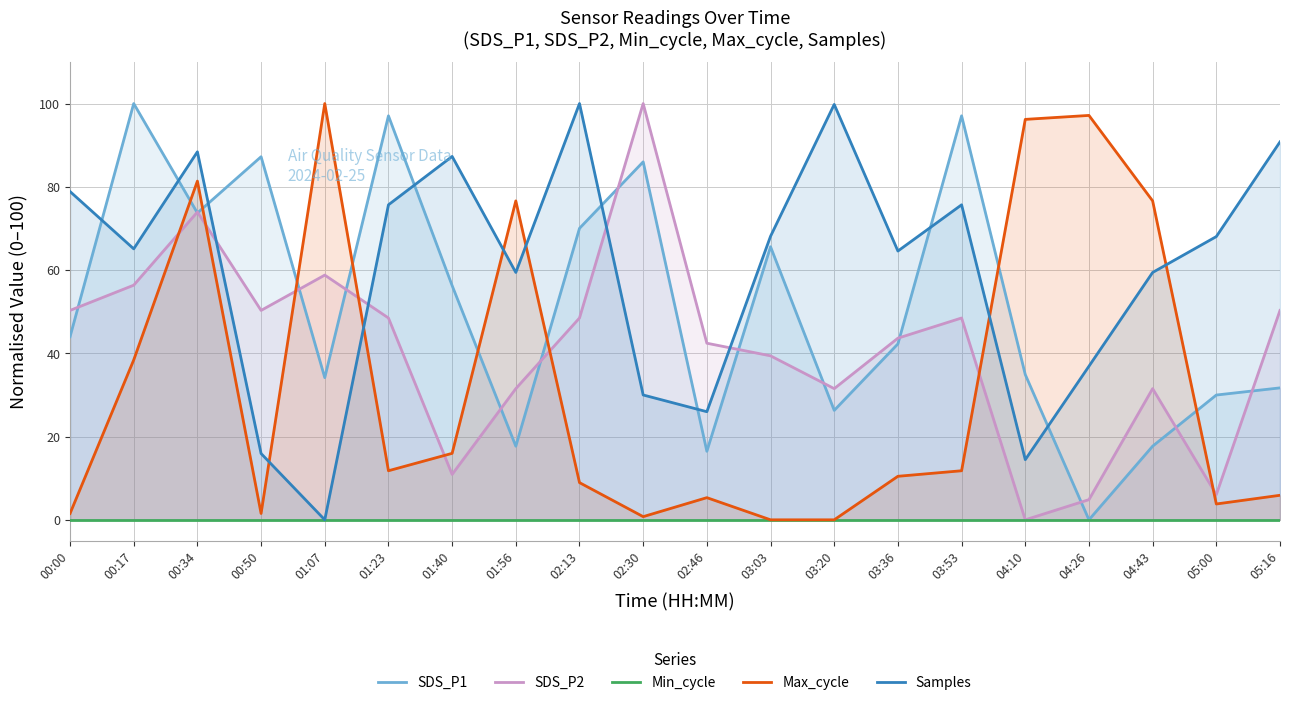

At how many categories does at least one series exceed 4?

20